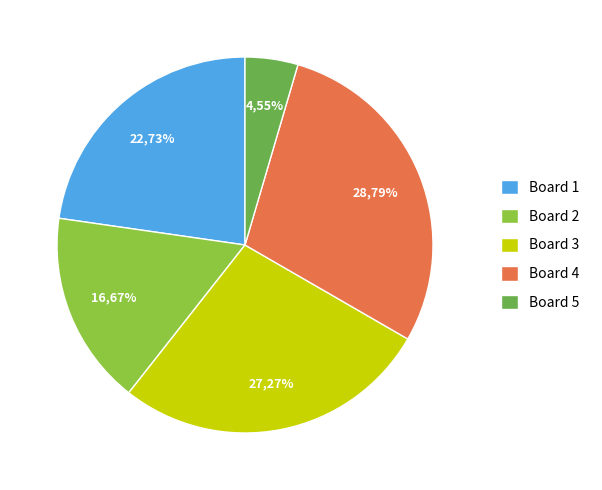

What is the largest slice in the pie chart?

Board 4